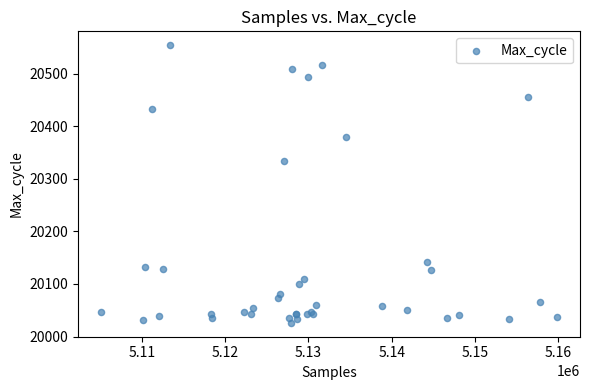

What Y value in the scatter plot is closest to 20290?

20333